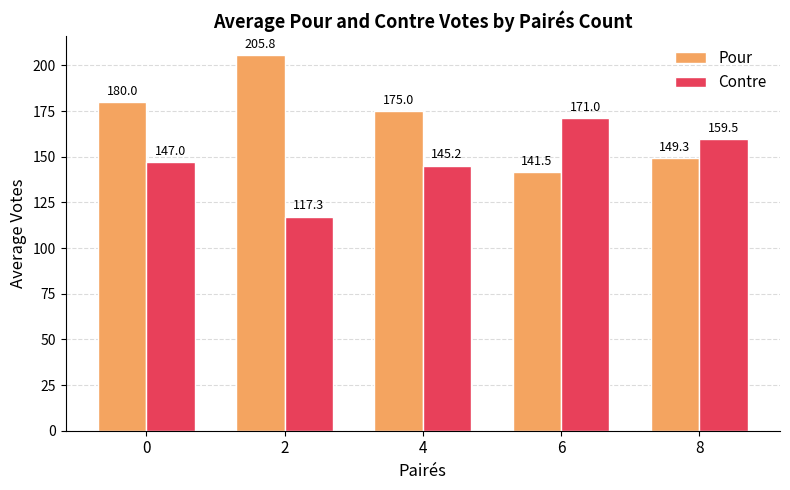

Reading left to right, transcribe all the data shown in this chart.

Pour: 180.0	205.8	175.0	141.5	149.3
Contre: 147.0	117.3	145.2	171.0	159.5